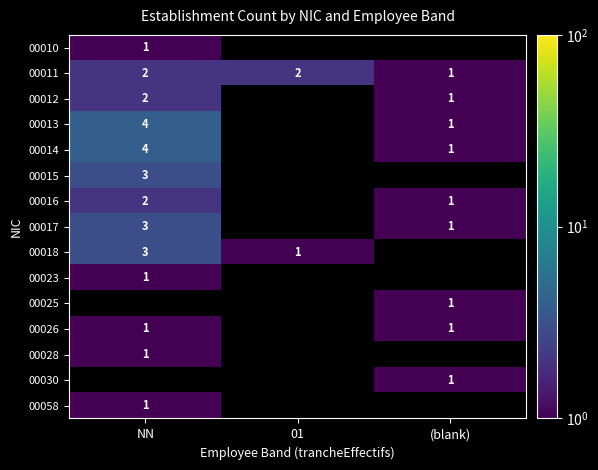

Is it true that 00011 equals 2 at NN?

True